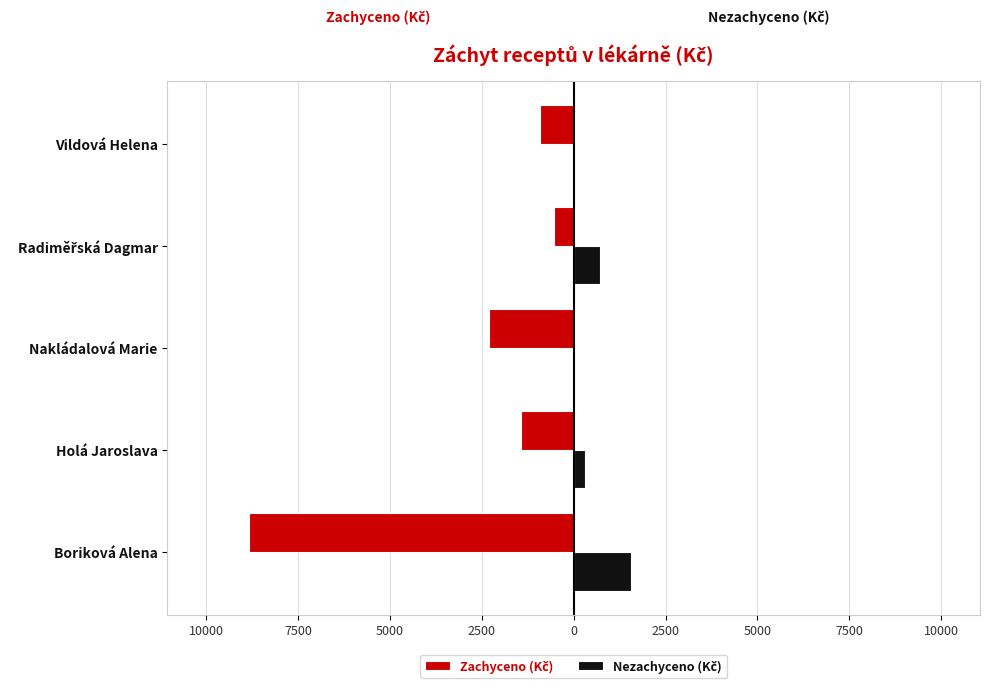

What is the minimum value shown in the chart?

-8844.3